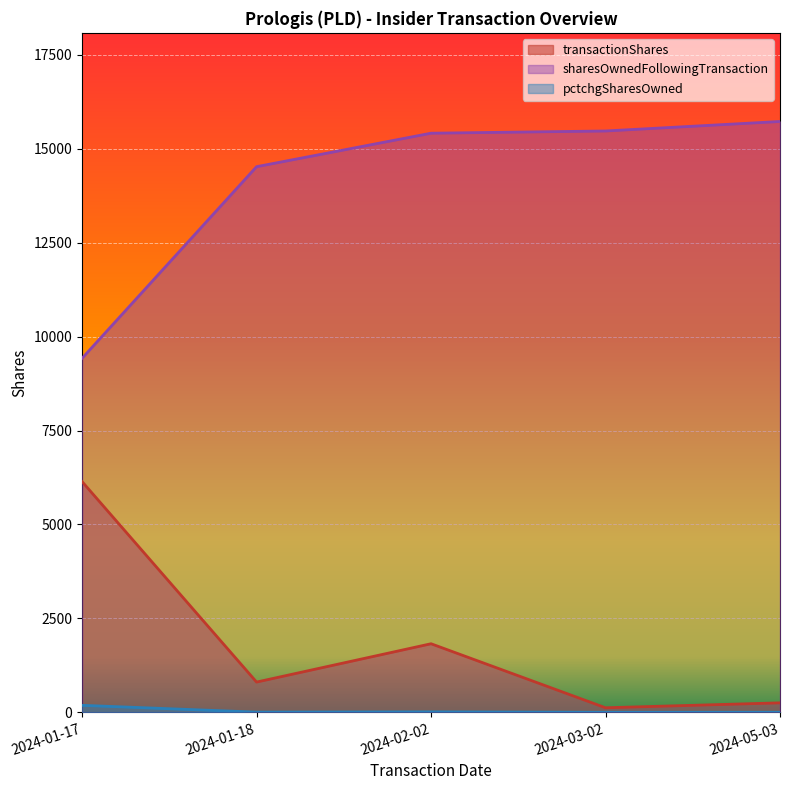

At which category is the sum across all series the highest?

2024-02-02